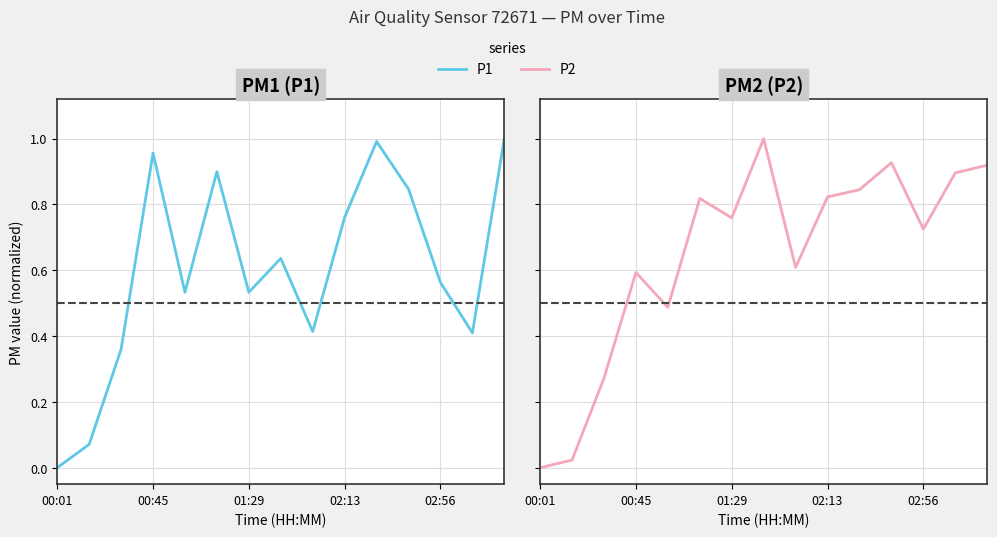

How many times do P1 and P2 cross each other?

4